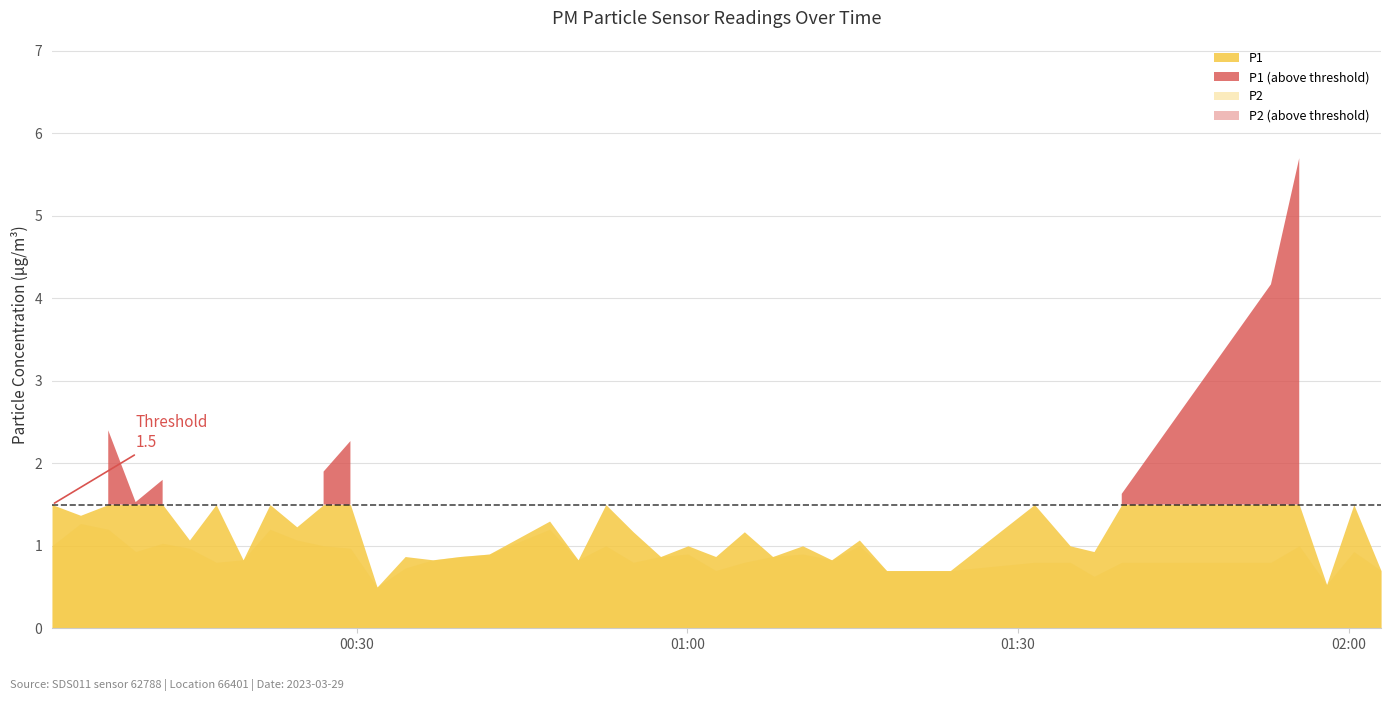

What is the total value across all series at 2023-03-29T01:10:27?

1.9